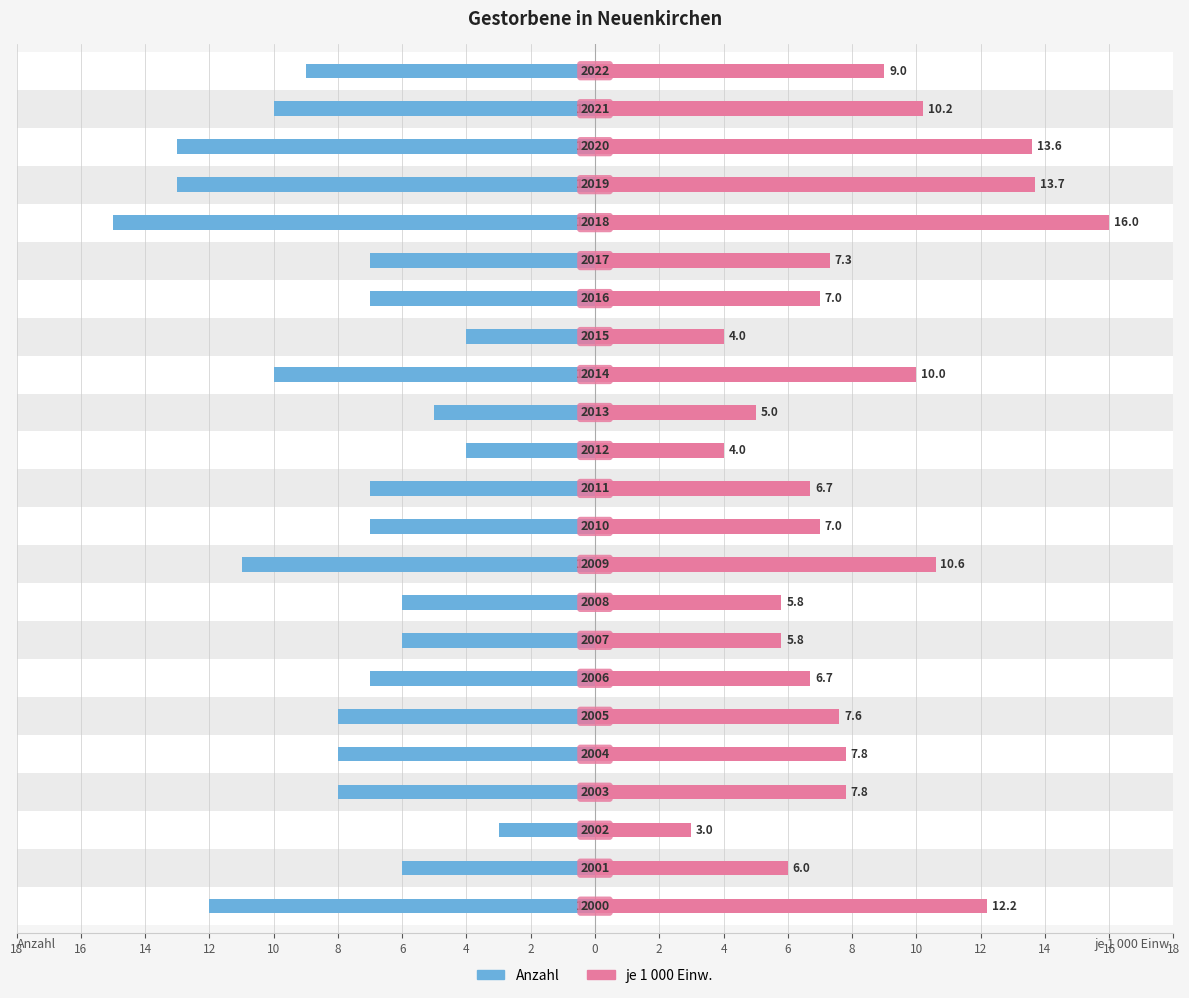

What is the difference between the maximum and minimum values in the je 1 000 Einw. series?

13.0